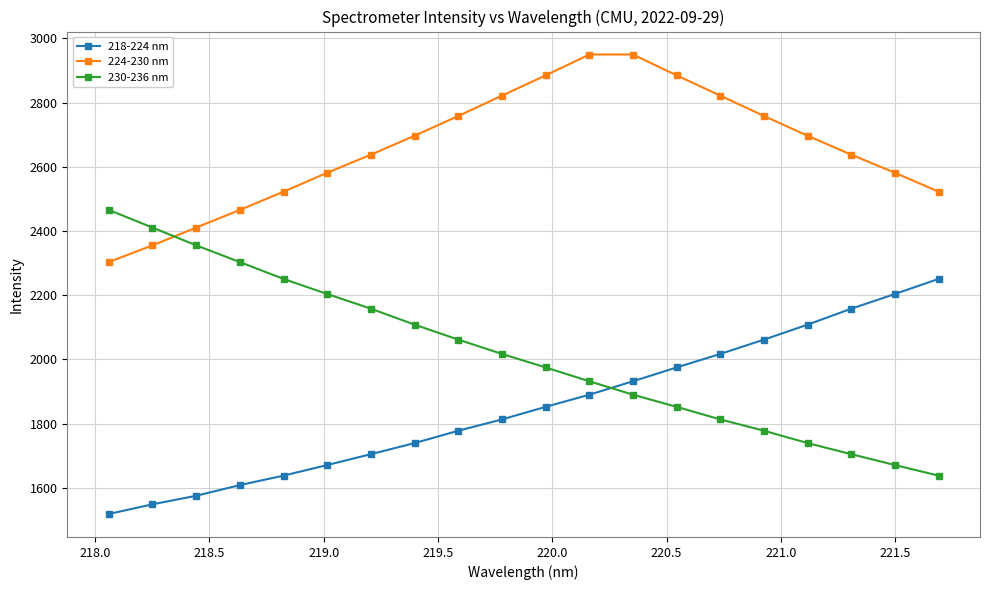

Which series has the largest total across all categories?

224-230 nm